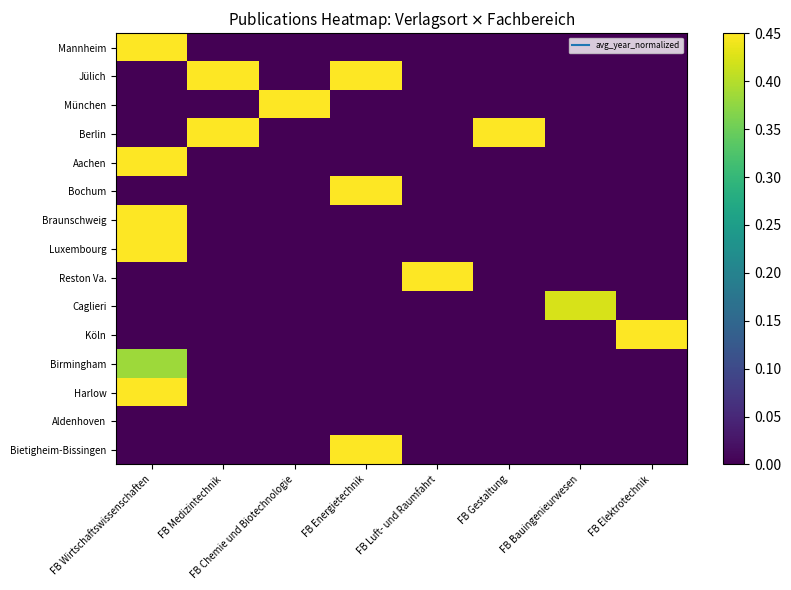

At FB Medizintechnik, list the series in order from smallest to largest.

Mannheim, München, Aachen, Bochum, Braunschweig, Luxembourg, Reston Va., Caglieri, Köln, Birmingham, Harlow, Aldenhoven, Bietigheim-Bissingen, Jülich, Berlin